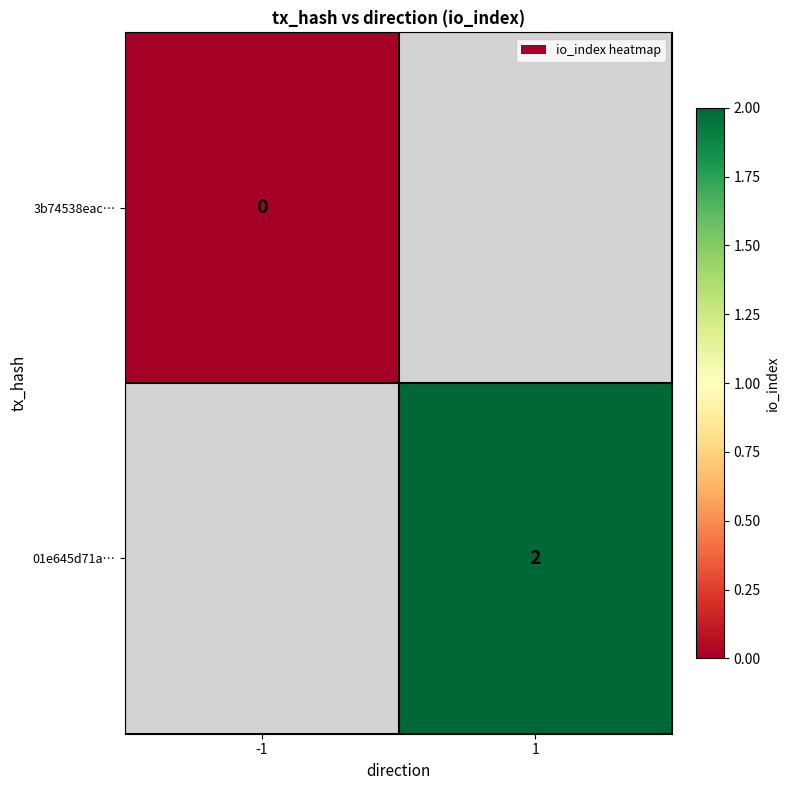

How many categories are shown in the chart?

2